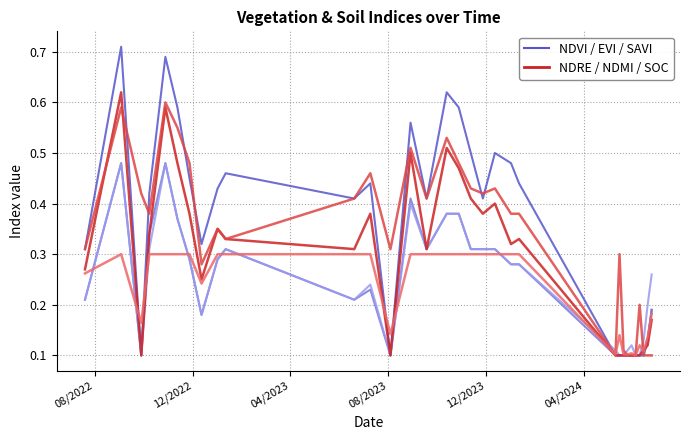

How many lines are shown in the chart?

2